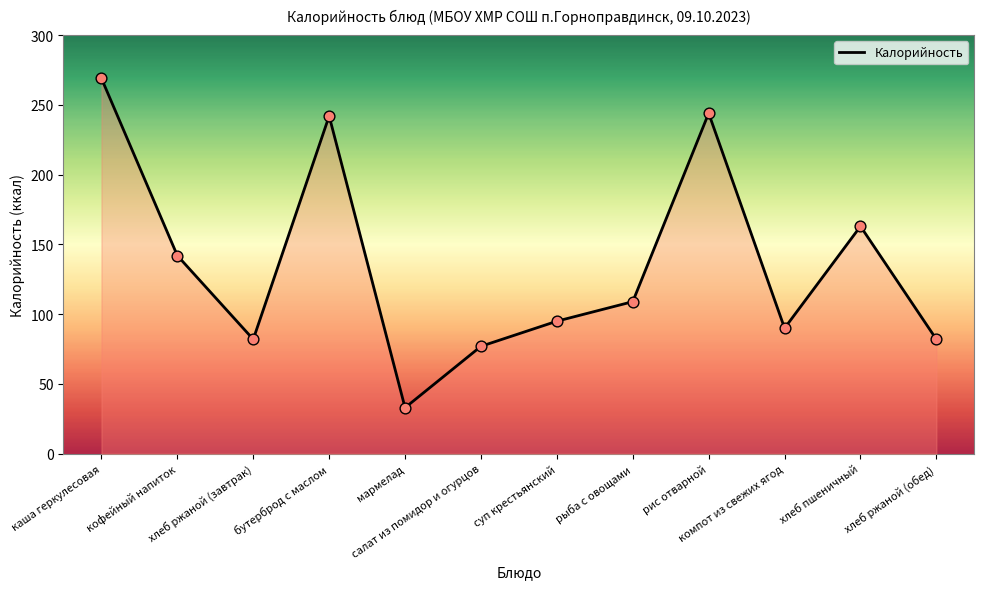

What is the change in value from мармелад to компот из свежих ягод?

+57